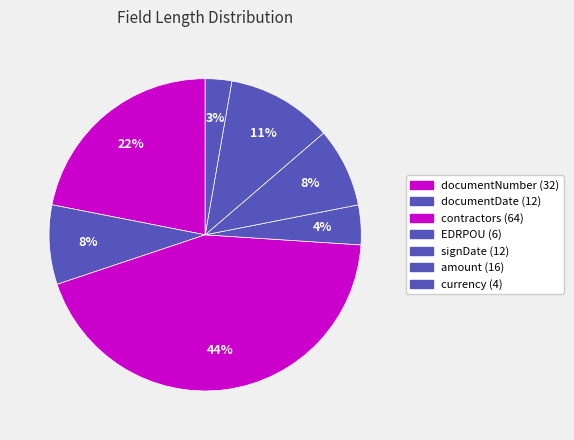

Which has a higher value, documentDate or signDate?

documentDate